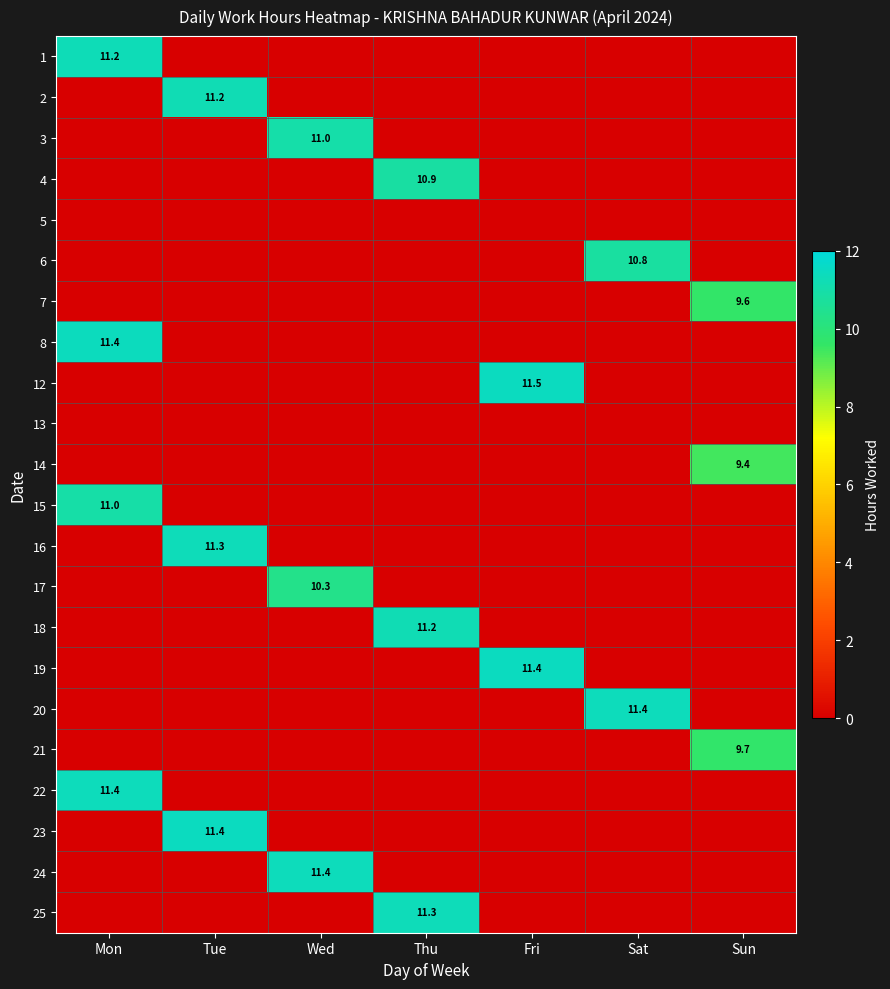

Is it true that 16 equals 15.9 at Tue?

False